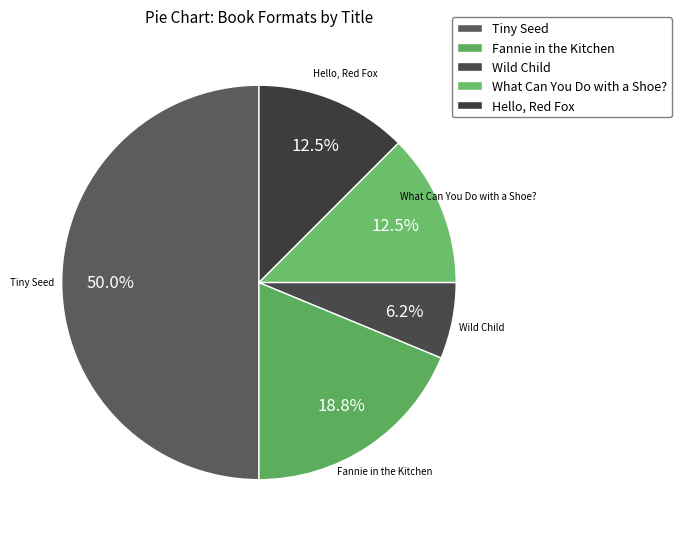

To the nearest percent, what portion does Hello, Red Fox represent?

12%